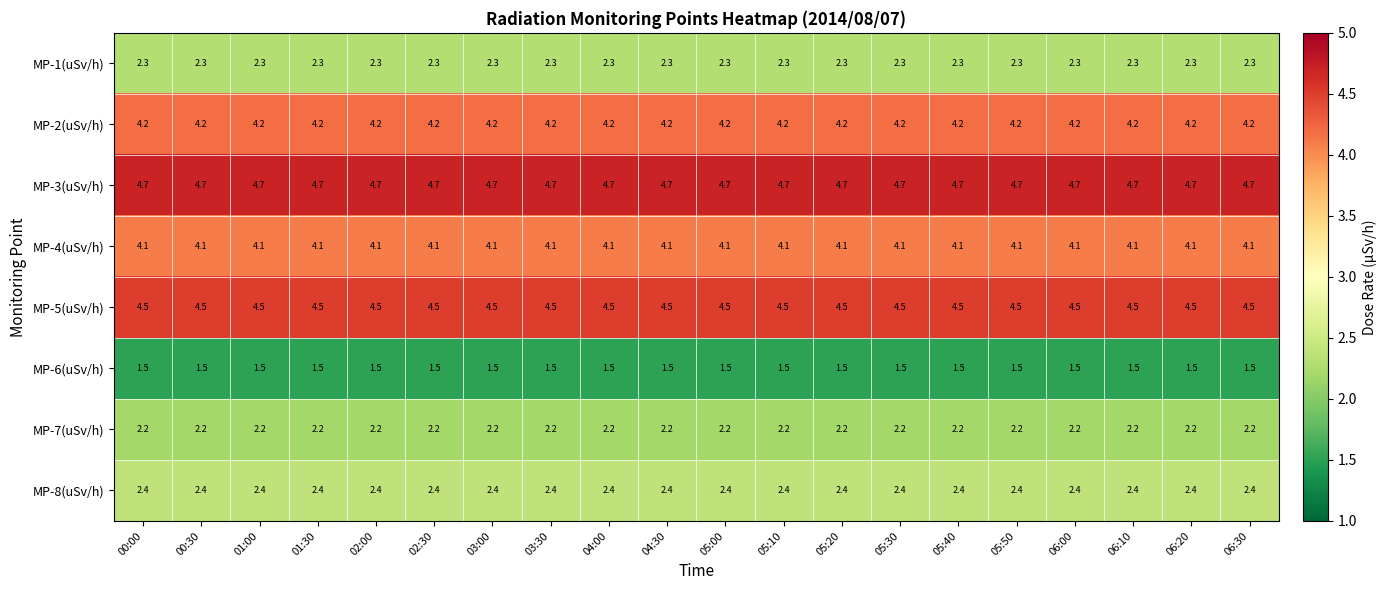

What is the greatest value displayed?

4.7